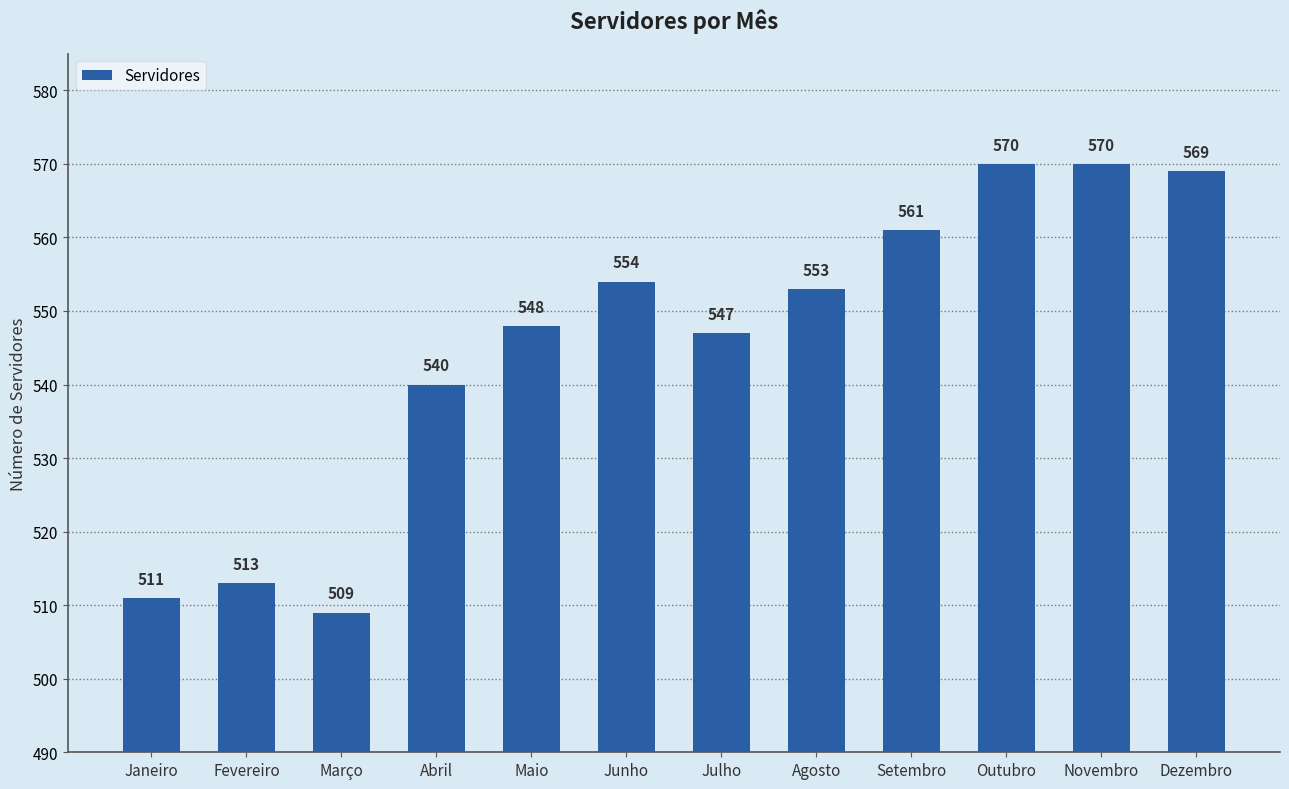

Reading left to right, extract all data points from this chart.

511	513	509	540	548	554	547	553	561	570	570	569